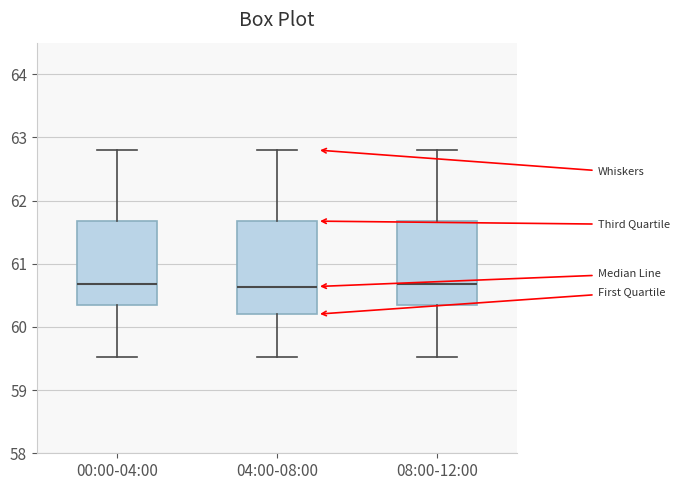

Which box is the tallest, from its lower edge to its upper edge?

04:00-08:00